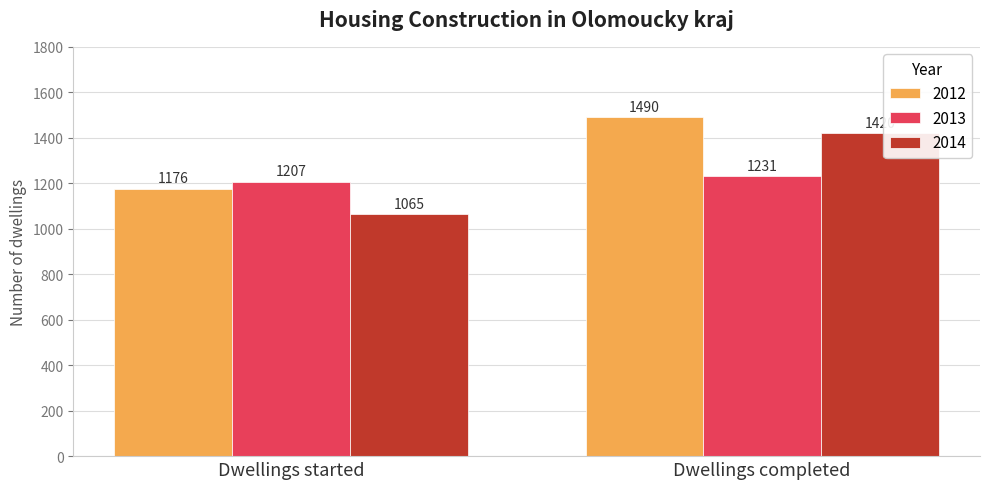

What is the average value of the 2012 series?

1333